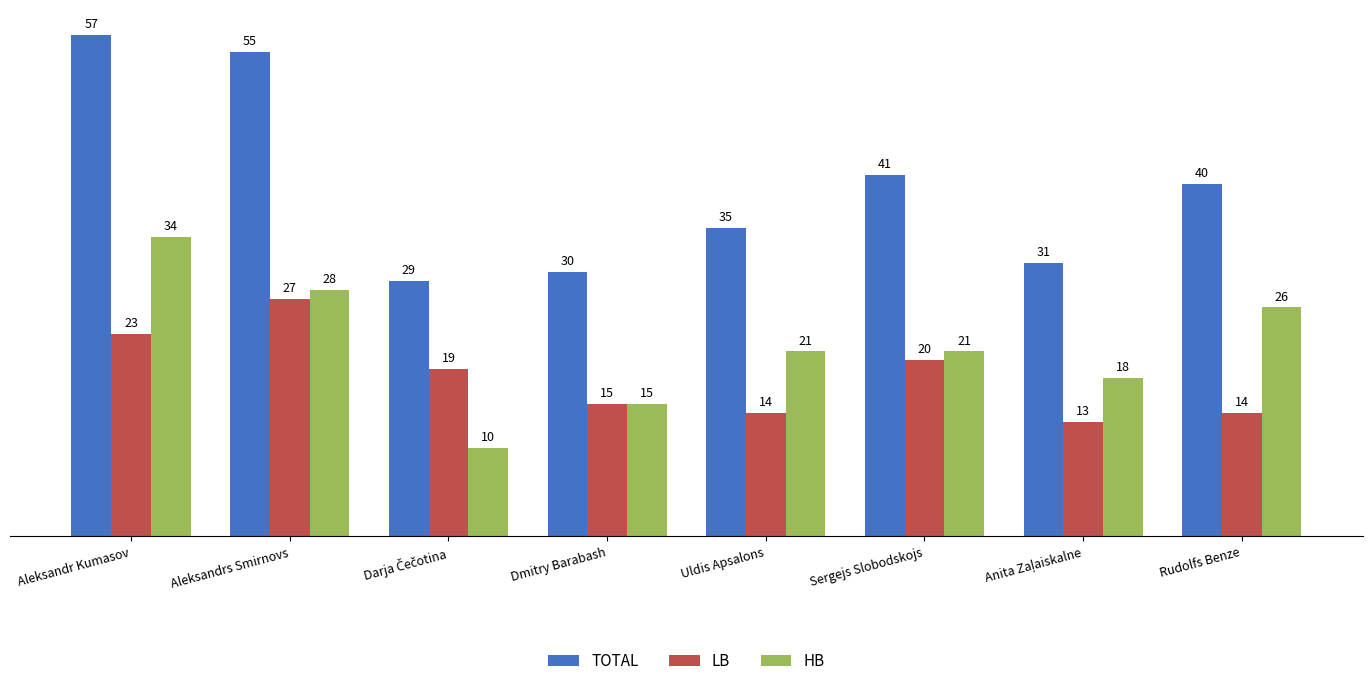

How many distinct data groups are displayed?

3